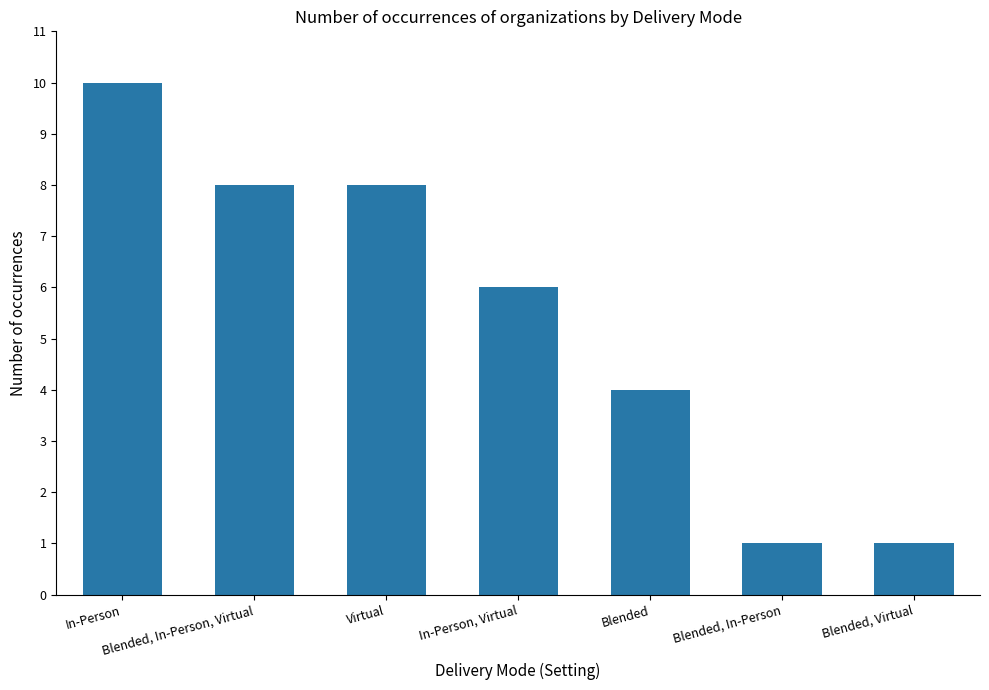

What is the approximate value at Blended, In-Person, Virtual?

8